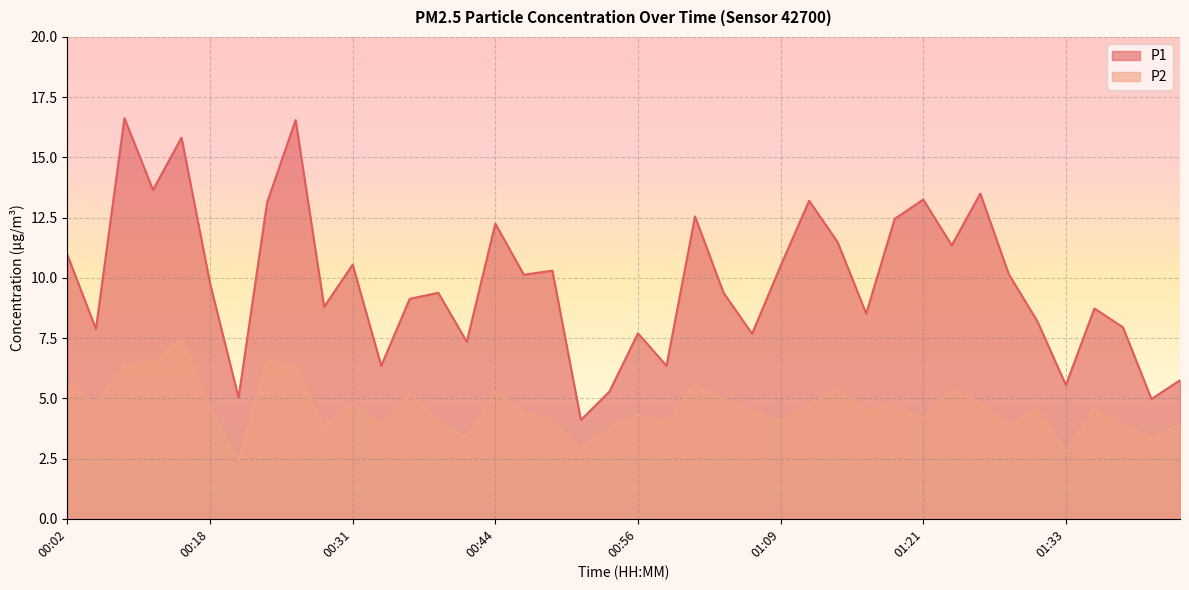

What is the label of the 1st point from the right?

01:43